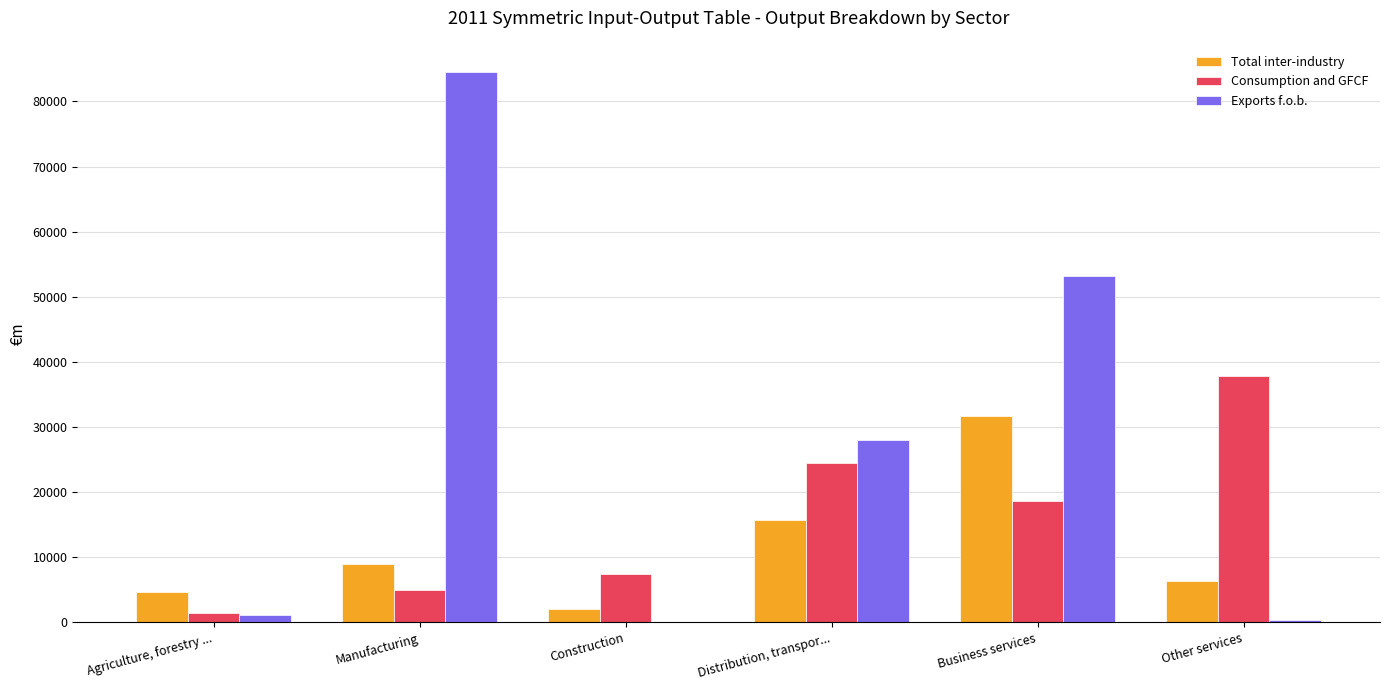

The value of Consumption and GFCF at Manufacturing is 4948.0. True or false?

True